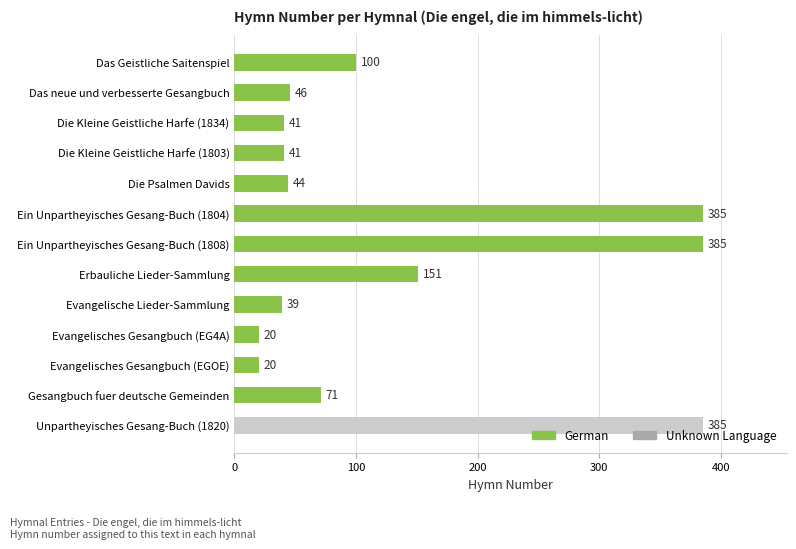

Which has a higher value, Das Geistliche Saitenspiel or Die Kleine Geistliche Harfe (1834)?

Das Geistliche Saitenspiel